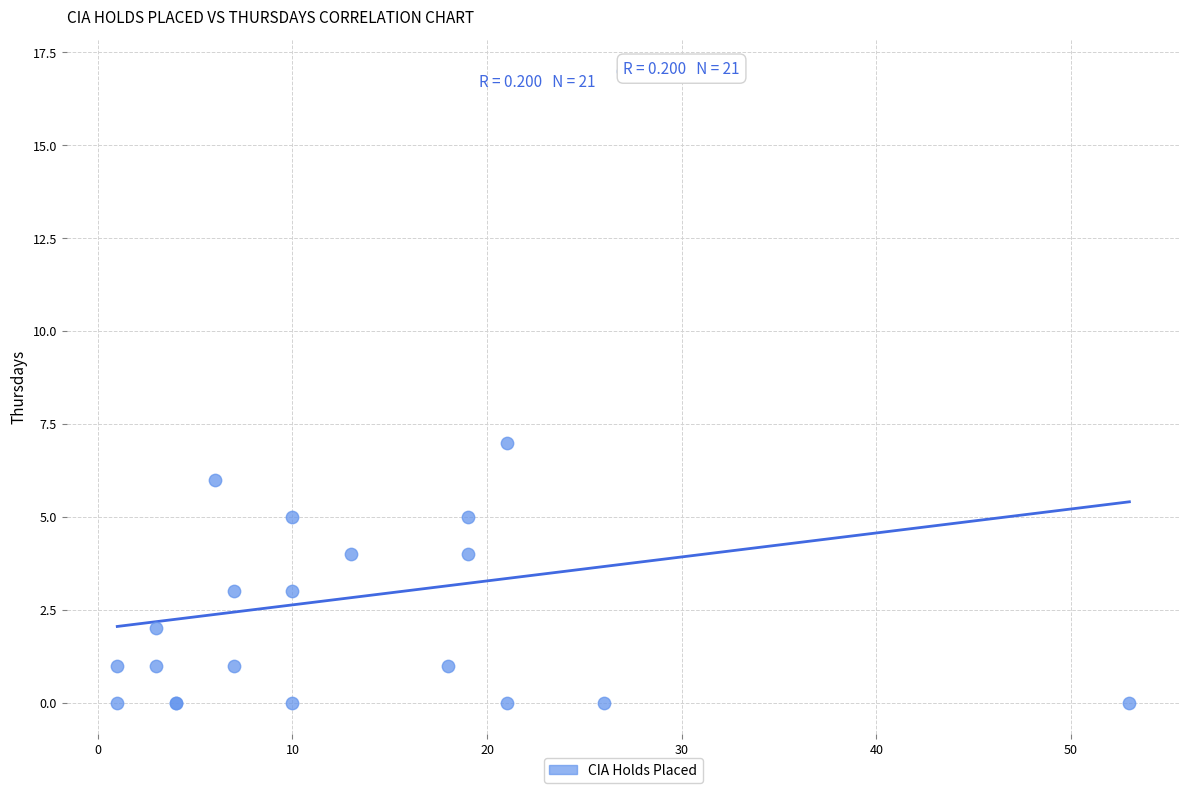

What Y value in the scatter plot is closest to 8?

7